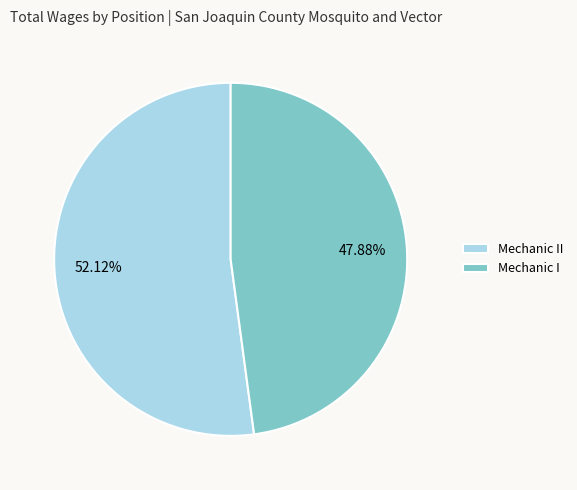

Does any single category account for the majority?

Yes